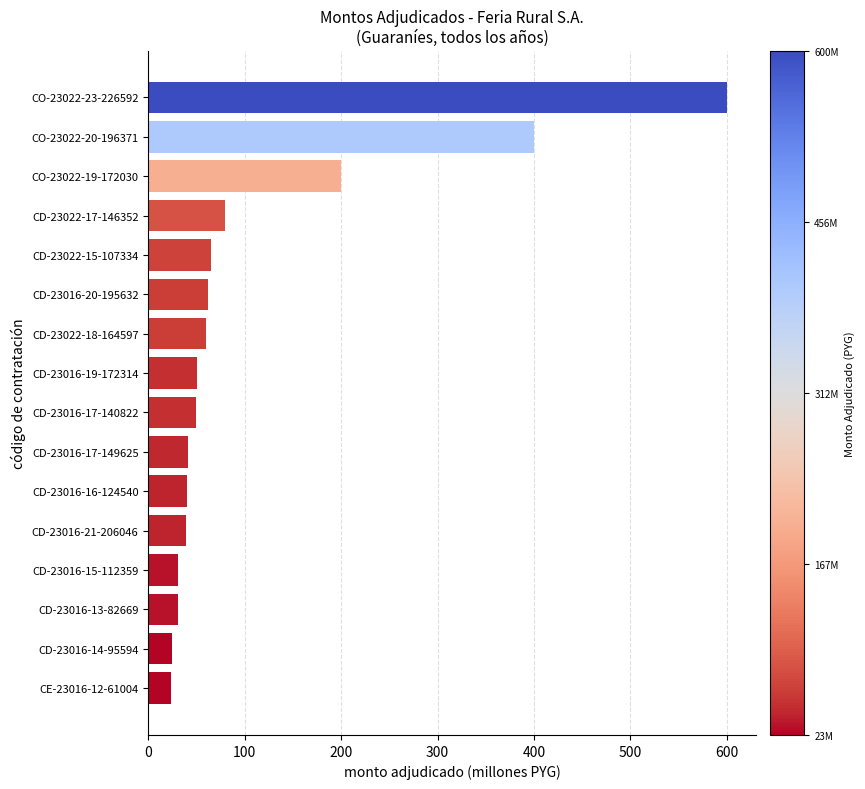

Are the bars grouped side by side (vs. stacked)?

No